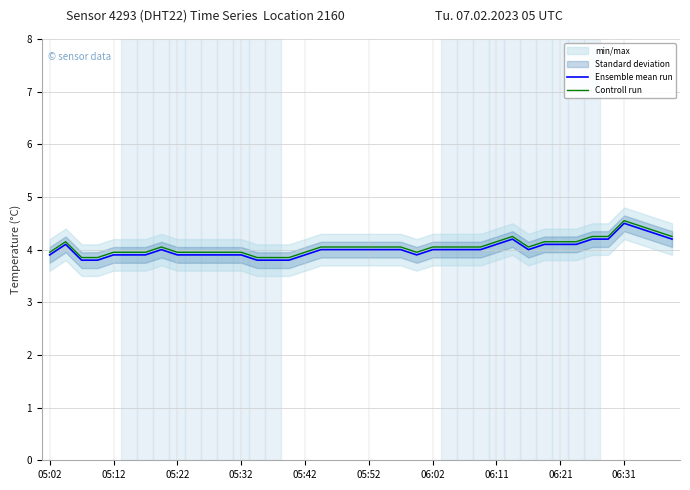

How many lines are shown in the chart?

2